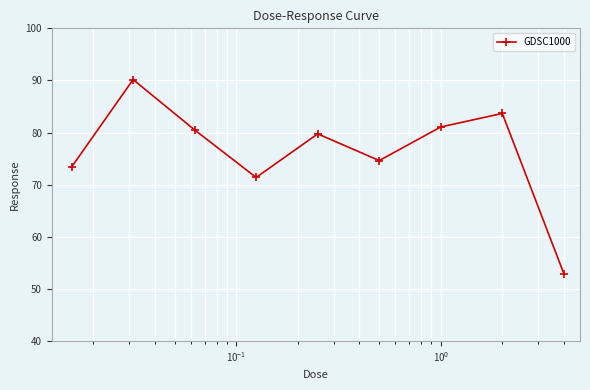

What is the value of the 7th point from the left?

81.1